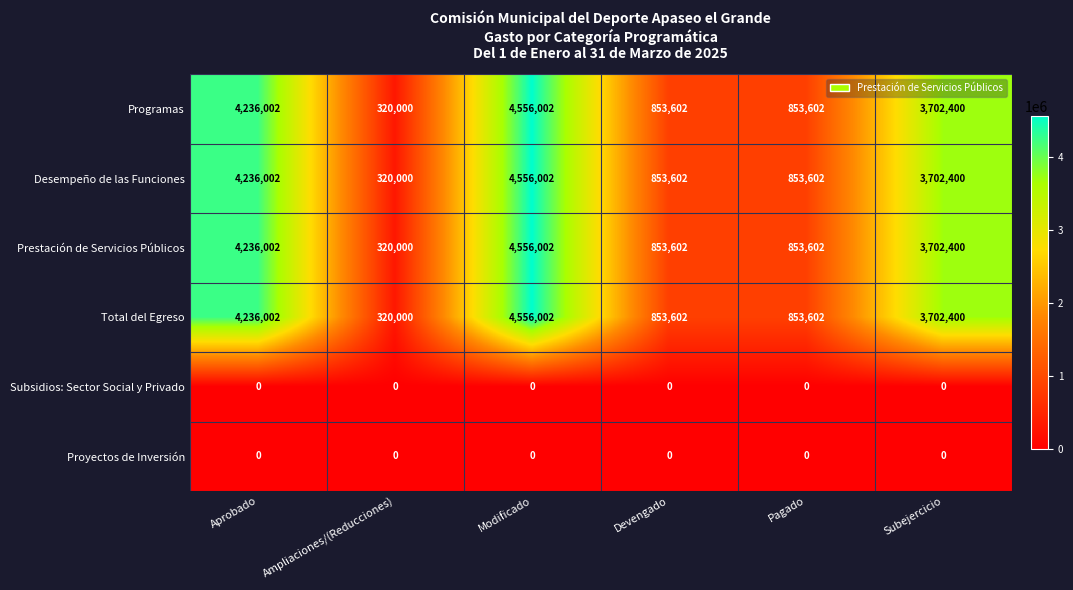

At how many categories does at least one series exceed 1199530?

3